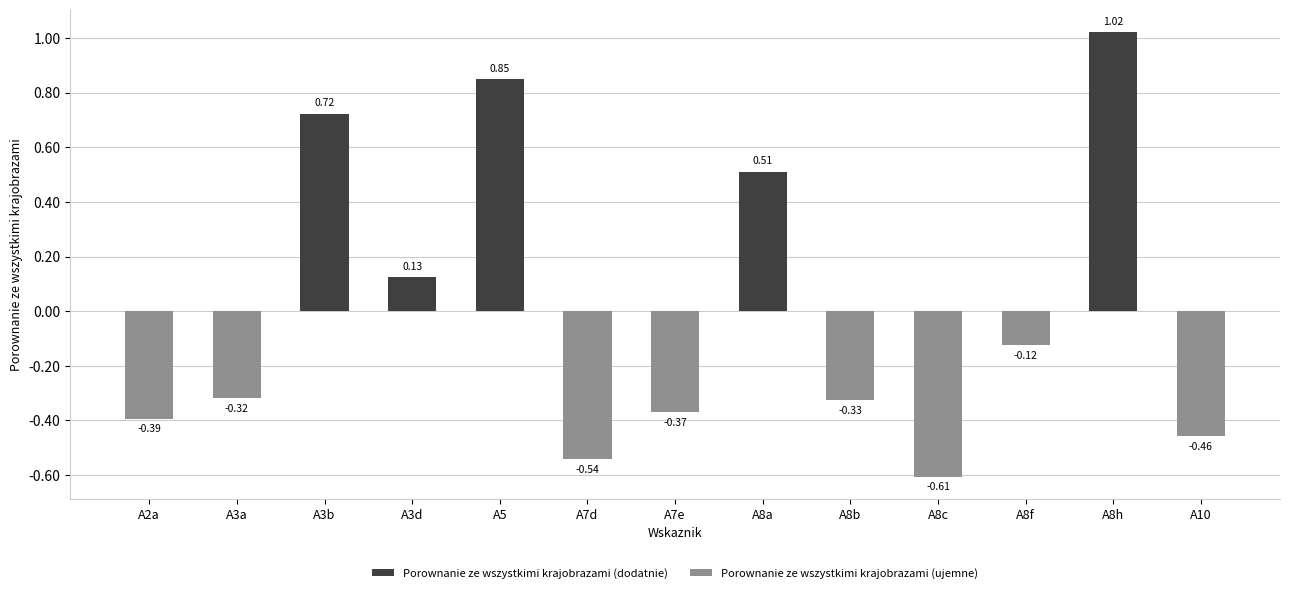

Are the bars horizontal?

No